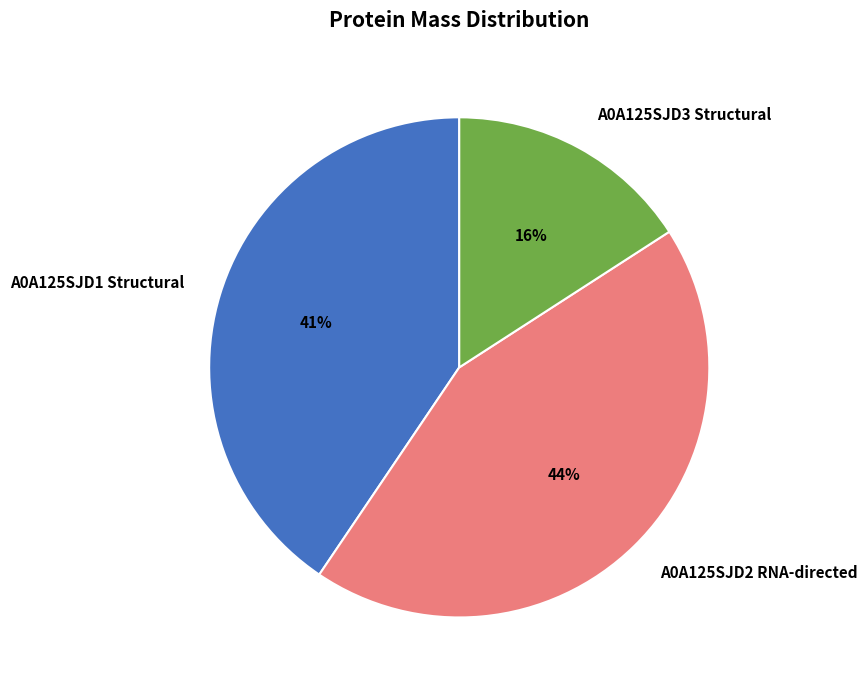

What is the smallest slice in the pie chart?

A0A125SJD3 Structural